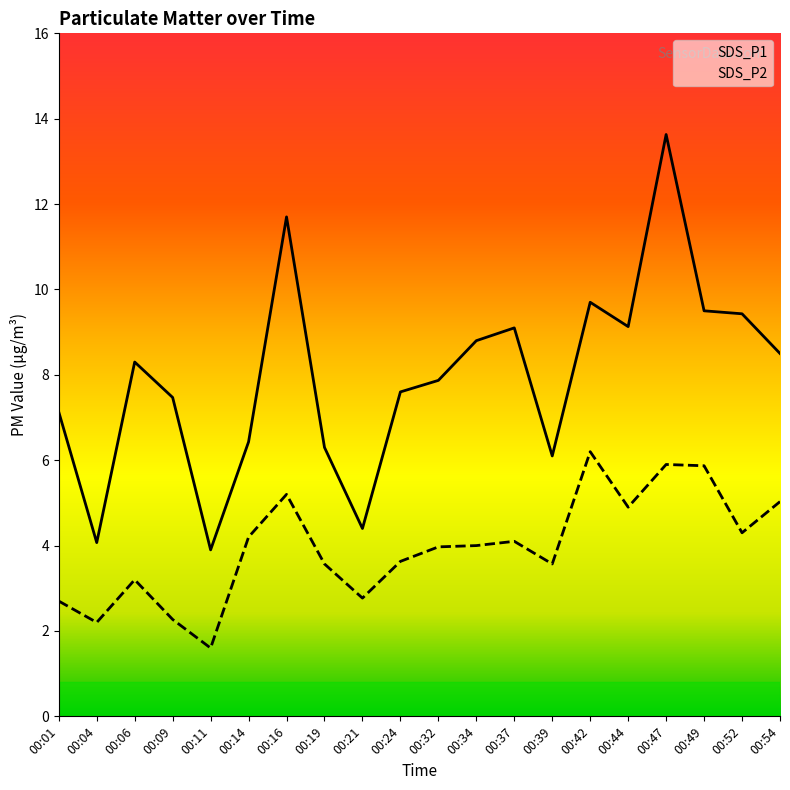

Reading left to right, extract all data points from this chart.

SDS_P1: 00:01=7.1	00:04=4.1	00:06=8.3	00:09=7.5	00:11=3.9	00:14=6.4	00:16=11.7	00:19=6.3	00:21=4.4	00:24=7.6	00:32=7.9	00:34=8.8	00:37=9.1	00:39=6.1	00:42=9.7	00:44=9.1	00:47=13.6	00:49=9.5	00:52=9.4	00:54=8.5
SDS_P2: 00:01=2.7	00:04=2.2	00:06=3.2	00:09=2.3	00:11=1.6	00:14=4.2	00:16=5.2	00:19=3.6	00:21=2.8	00:24=3.6	00:32=4.0	00:34=4.0	00:37=4.1	00:39=3.6	00:42=6.2	00:44=4.9	00:47=5.9	00:49=5.9	00:52=4.3	00:54=5.0